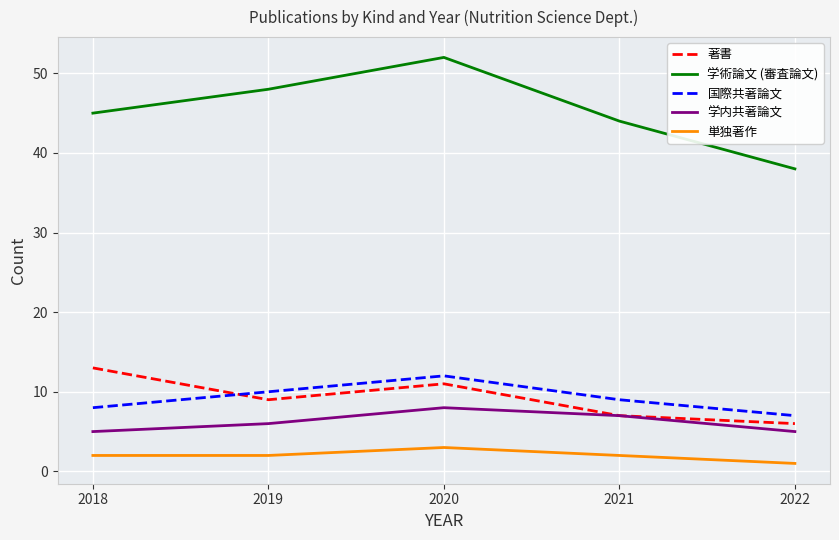

True or false: 単独著作 and 学内共著論文 cross at least once.

False